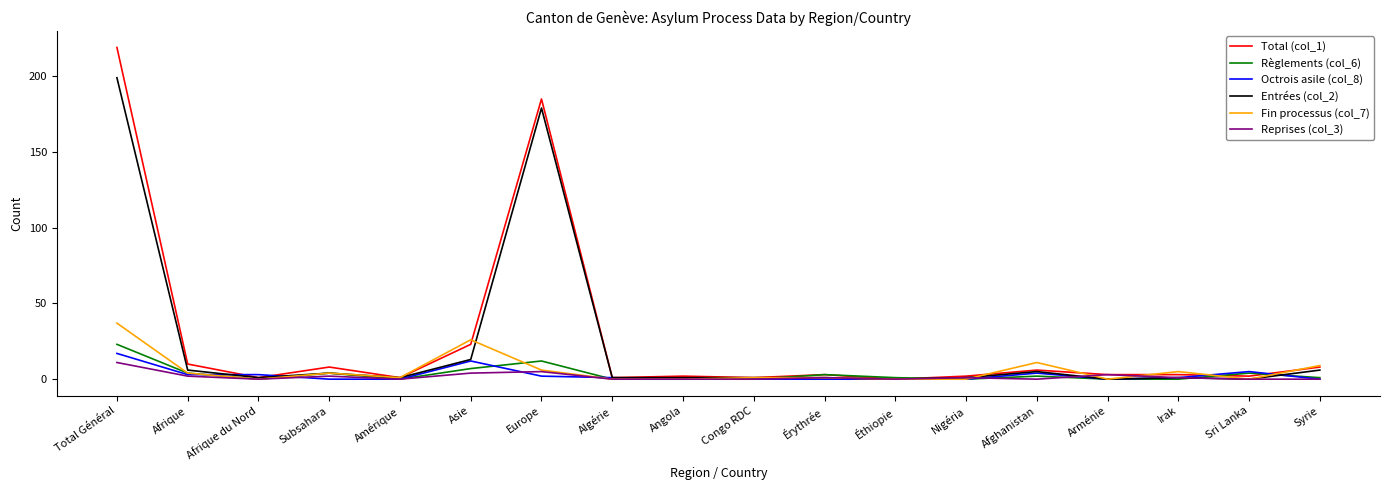

Which series has the largest range (max minus min)?

Total (col_1)